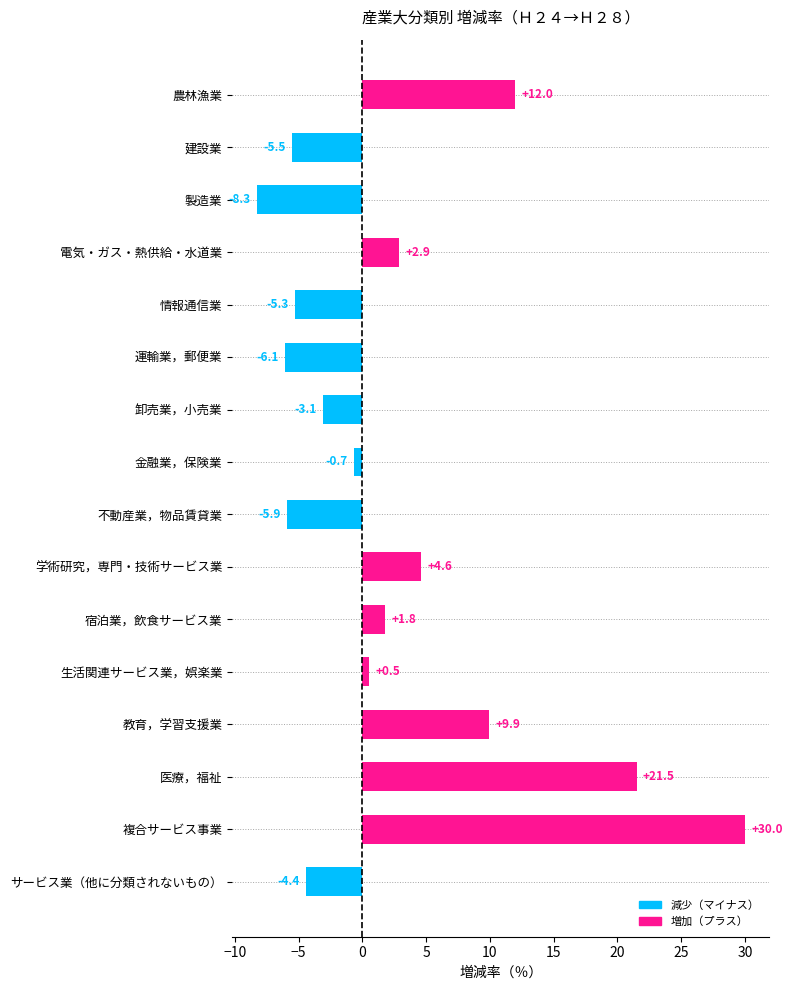

Reading top to bottom, extract all data points from this chart.

12.0	-5.5	-8.3	2.9	-5.3	-6.1	-3.1	-0.7	-5.9	4.6	1.8	0.5	9.9	21.5	30.0	-4.4